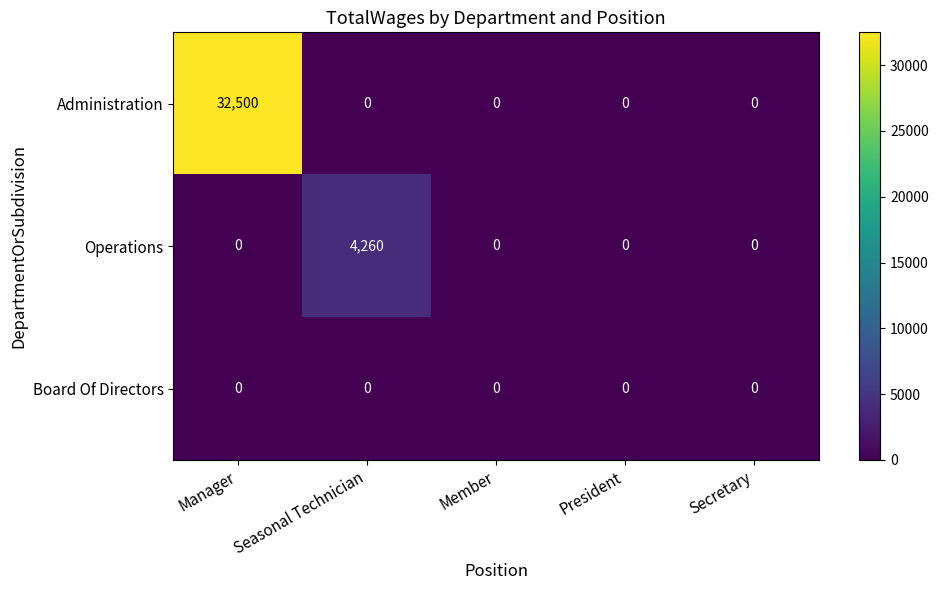

Between Seasonal Technician and Member, which series saw the biggest shift?

Operations